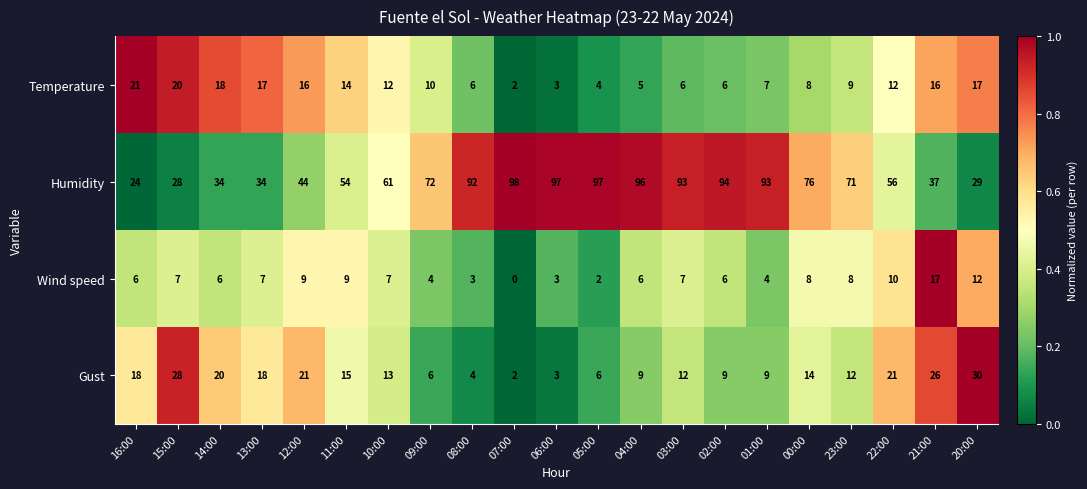

What is the sum of the Humidity values at 15:00 and 08:00?

120